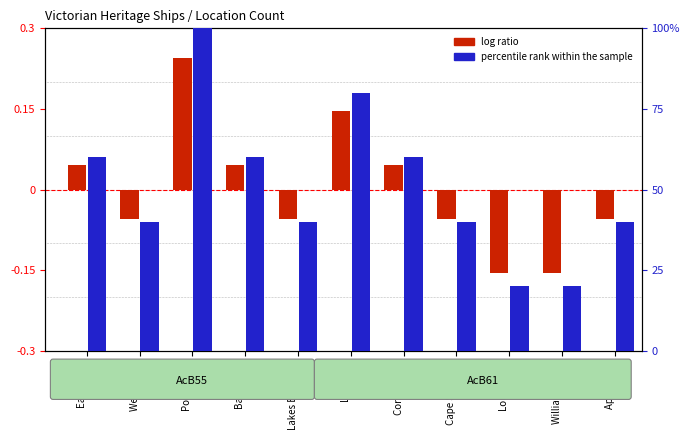

What is the difference between the second highest and second lowest values in the percentile rank within the sample series?

60.0